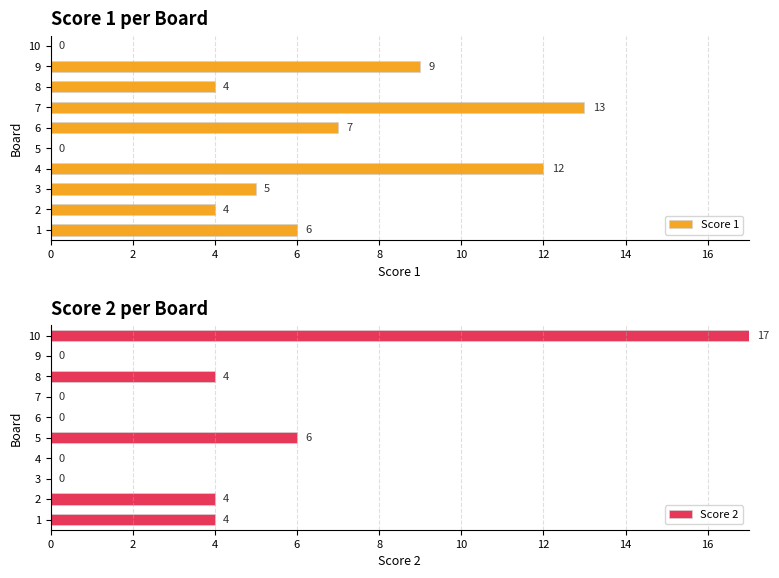

How many series are shown in this chart?

2